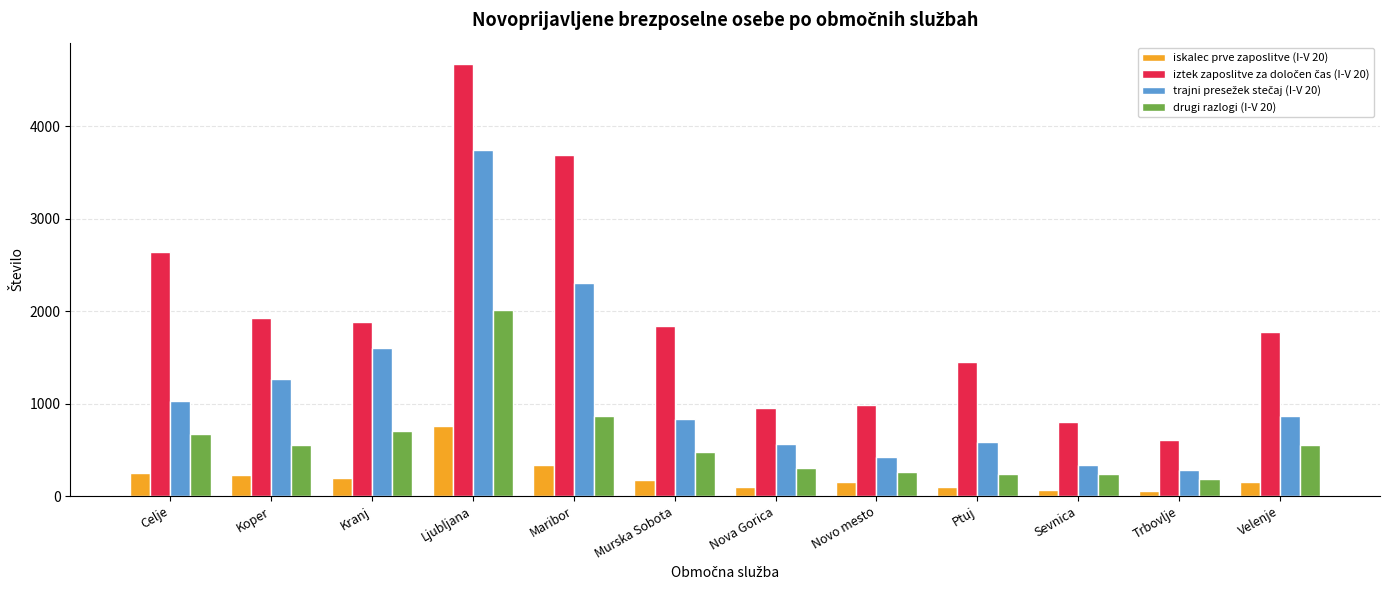

At which category is the sum across all series the highest?

Ljubljana